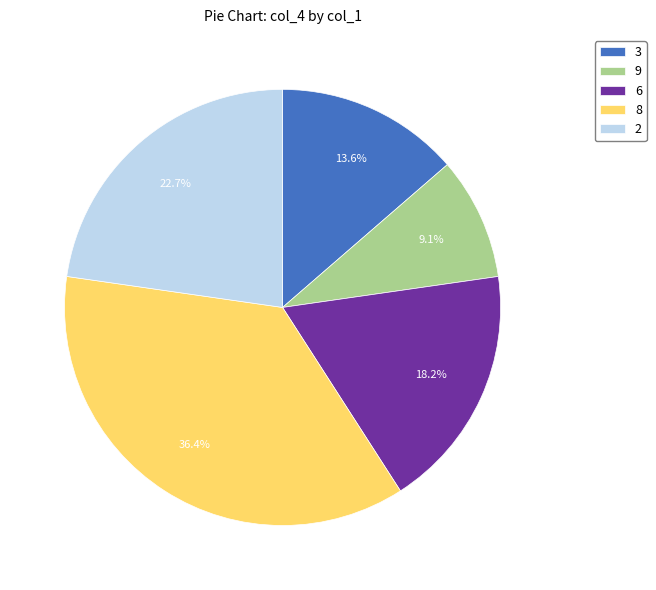

What is the ratio of the value at 3 to the value at 2?

0.6